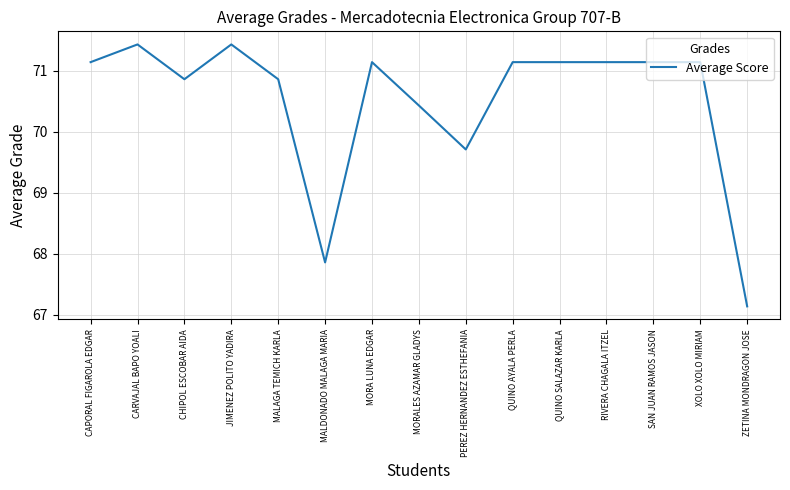

The value at QUINO SALAZAR KARLA is 71.1. True or false?

True